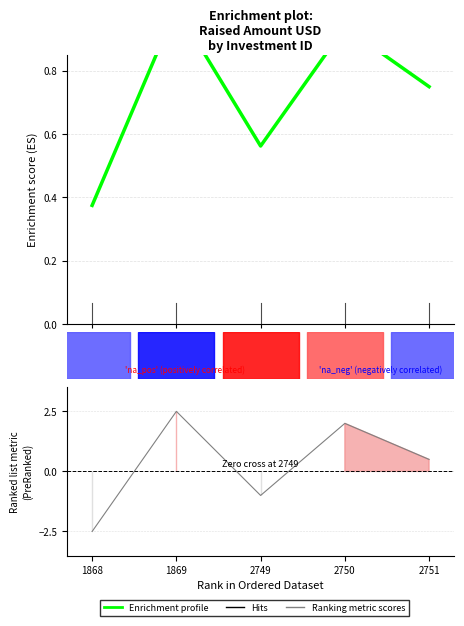

What is the total value across all series at 2?

2.9